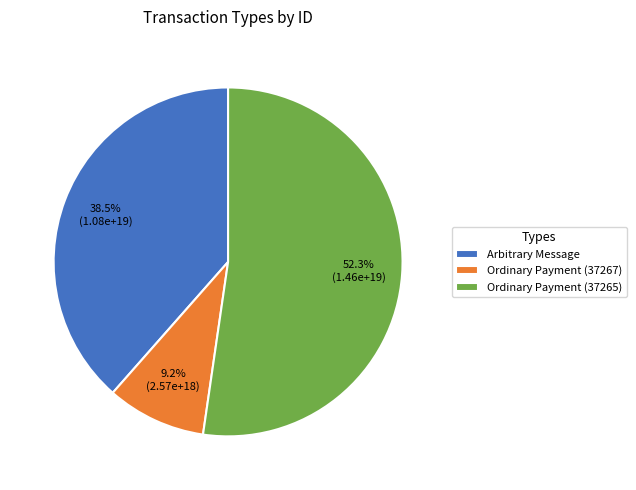

Rank the categories by value from highest to lowest.

Ordinary Payment (37265), Arbitrary Message, Ordinary Payment (37267)